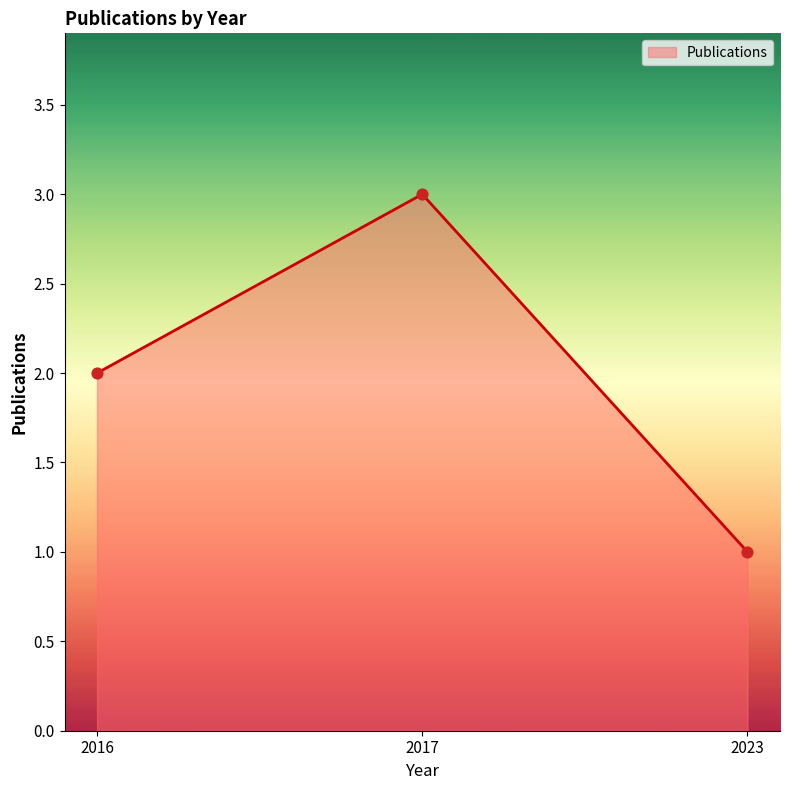

What is the change in value from 2017 to 2023?

-2